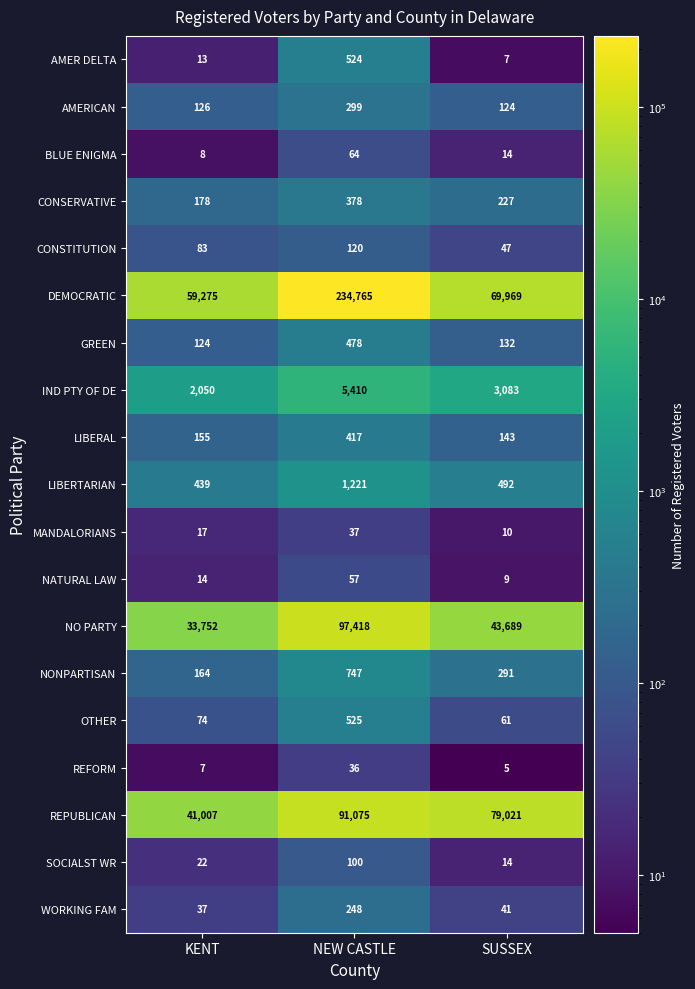

At KENT, list the series in order from largest to smallest.

DEMOCRATIC, REPUBLICAN, NO PARTY, IND PTY OF DE, LIBERTARIAN, CONSERVATIVE, NONPARTISAN, LIBERAL, AMERICAN, GREEN, CONSTITUTION, OTHER, WORKING FAM, SOCIALST WR, MANDALORIANS, NATURAL LAW, AMER DELTA, BLUE ENIGMA, REFORM